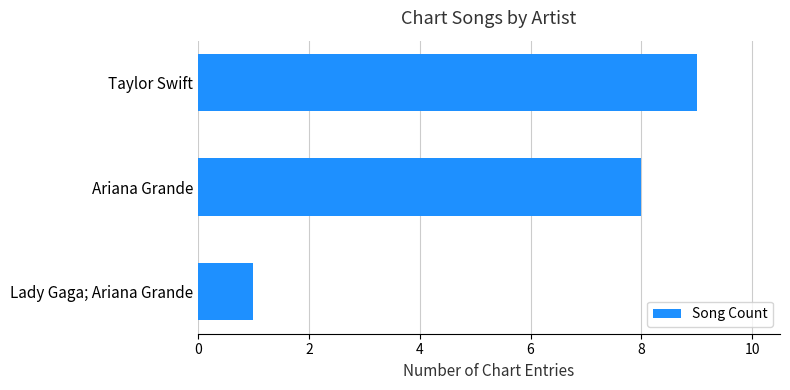

How many categories are shown in the chart?

3